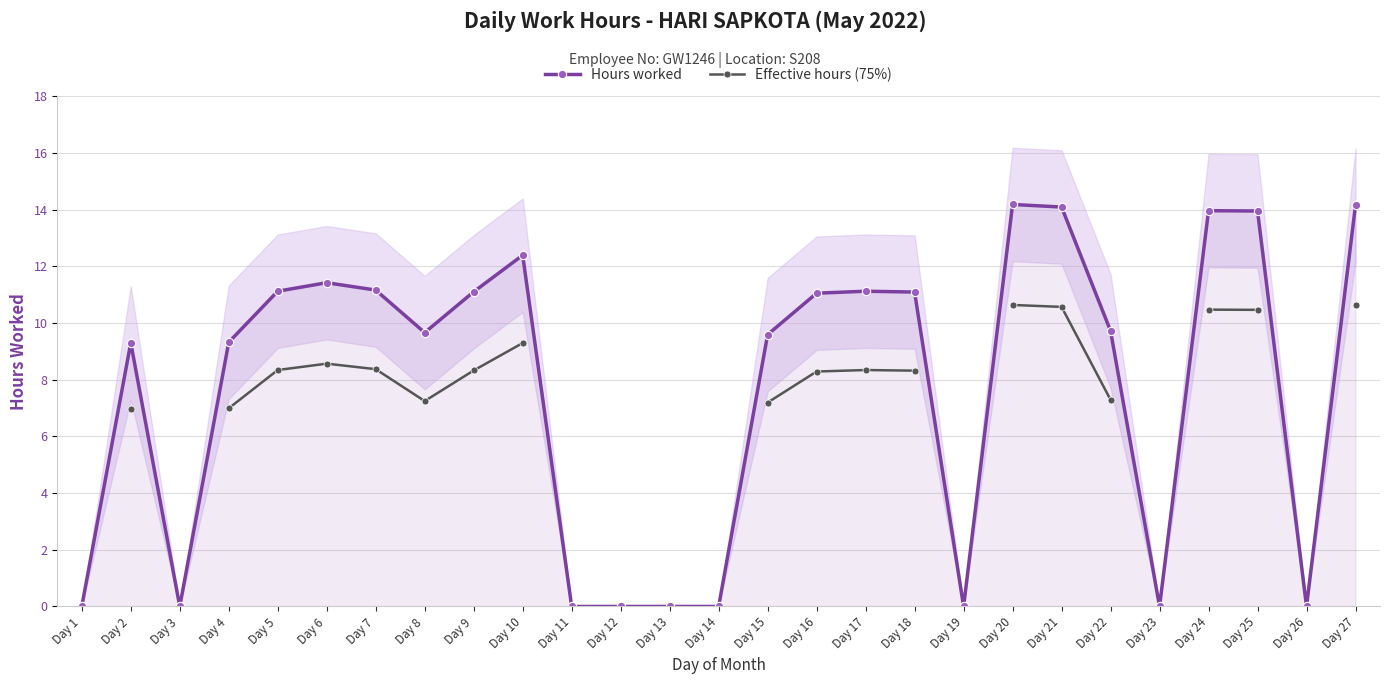

At which label is Hours worked closest to 7?

Day 2